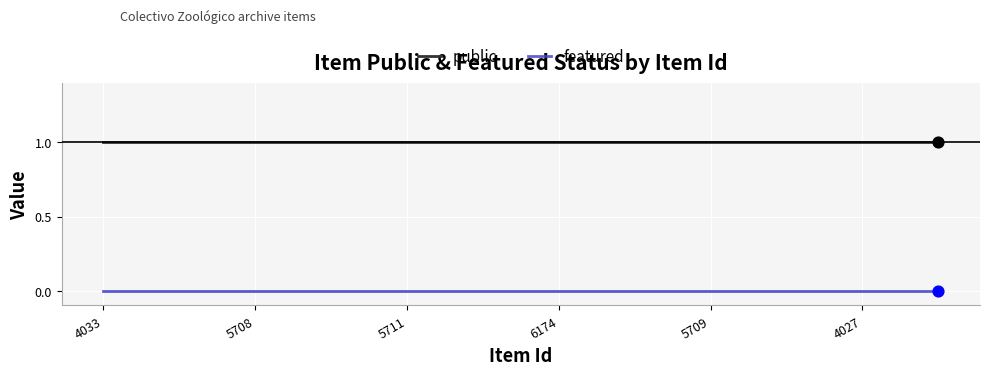

What are all the series names shown in the legend?

public, featured